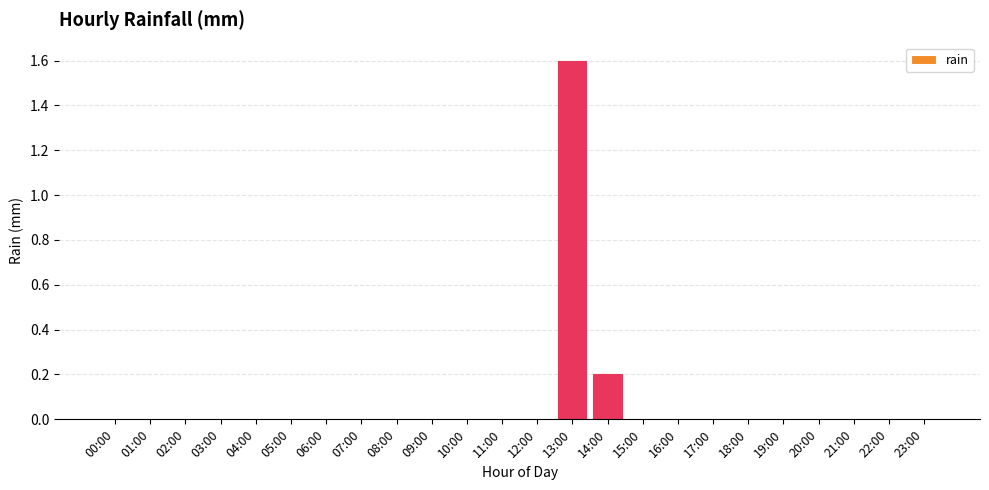

What is the sum of all values?

1.8